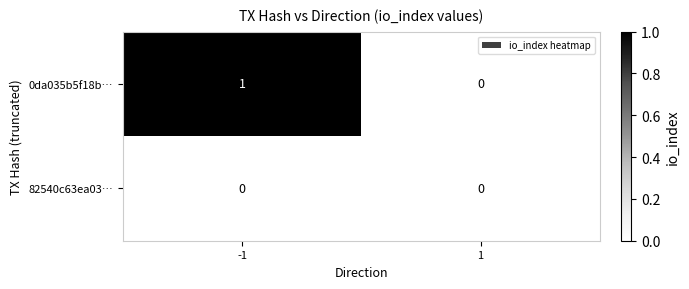

The 82540c63ea03… series shows 0 at 1. True or false?

True